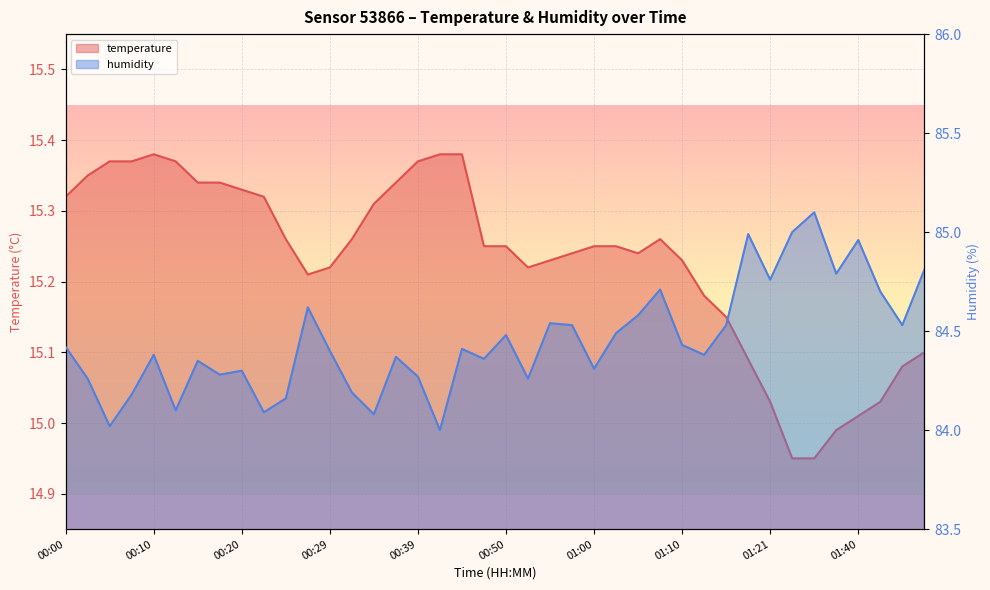

What is the maximum value for humidity?

85.1